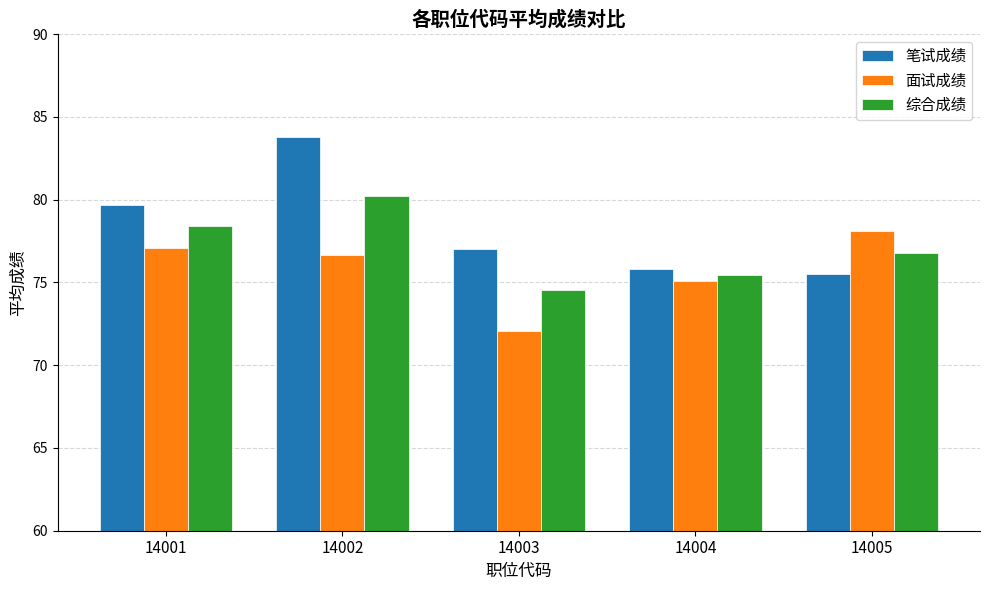

Rank the series by their maximum value, from lowest to highest.

面试成绩, 综合成绩, 笔试成绩